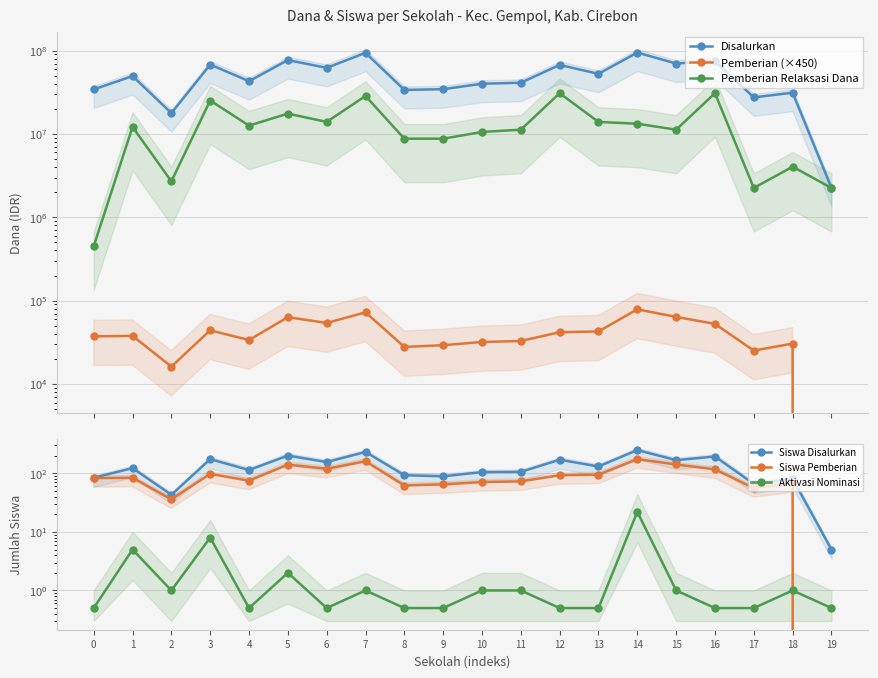

Reading left to right, what are all the values shown in this chart?

Disalurkan: 0=34200000.0	1=49500000.0	2=17775000.0	3=67950000.0	4=42975000.0	5=76950000.0	6=62100000.0	7=94050000.0	8=33750000.0	9=34425000.0	10=40050000.0	11=41175000.0	12=67275000.0	13=52650000.0	14=94725000.0	15=69975000.0	16=74925000.0	17=27450000.0	18=31275000.0	19=2250000.0
Pemberian (×450): 0=37350.0	1=37800.0	2=16200.0	3=44100.0	4=33750.0	5=63450.0	6=54000.0	7=72450.0	8=27900.0	9=29250.0	10=31950.0	11=32850.0	12=41850.0	13=42750.0	14=78750.0	15=63900.0	16=52650.0	17=25200.0	18=30600.0	19=0.0
Pemberian Relaksasi Dana: 0=450000.0	1=12150000.0	2=2700000.0	3=25200000.0	4=12600000.0	5=17550000.0	6=13950000.0	7=28575000.0	8=8775000.0	9=8775000.0	10=10575000.0	11=11250000.0	12=30825000.0	13=13950000.0	14=13275000.0	15=11250000.0	16=30825000.0	17=2250000.0	18=4050000.0	19=2250000.0
Siswa Disalurkan: 0=84.0	1=123.0	2=43.0	3=175.0	4=114.0	5=201.0	6=156.0	7=232.0	8=93.0	9=89.0	10=105.0	11=106.0	12=171.0	13=131.0	14=250.0	15=168.0	16=194.0	17=66.0	18=81.0	19=5.0
Siswa Pemberian: 0=83.0	1=84.0	2=36.0	3=98.0	4=75.0	5=141.0	6=120.0	7=161.0	8=62.0	9=65.0	10=71.0	11=73.0	12=93.0	13=95.0	14=175.0	15=142.0	16=117.0	17=56.0	18=68.0	19=0.0
Aktivasi Nominasi: 0=0.5	1=5.0	2=1.0	3=8.0	4=0.5	5=2.0	6=0.5	7=1.0	8=0.5	9=0.5	10=1.0	11=1.0	12=0.5	13=0.5	14=22.0	15=1.0	16=0.5	17=0.5	18=1.0	19=0.5